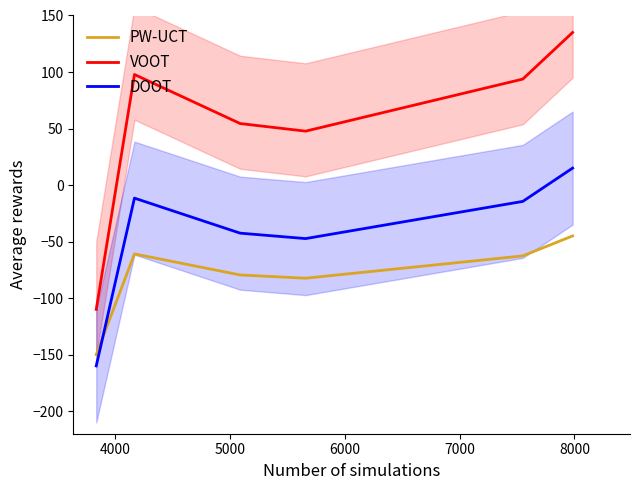

Is this an area chart (filled region under the line)?

No